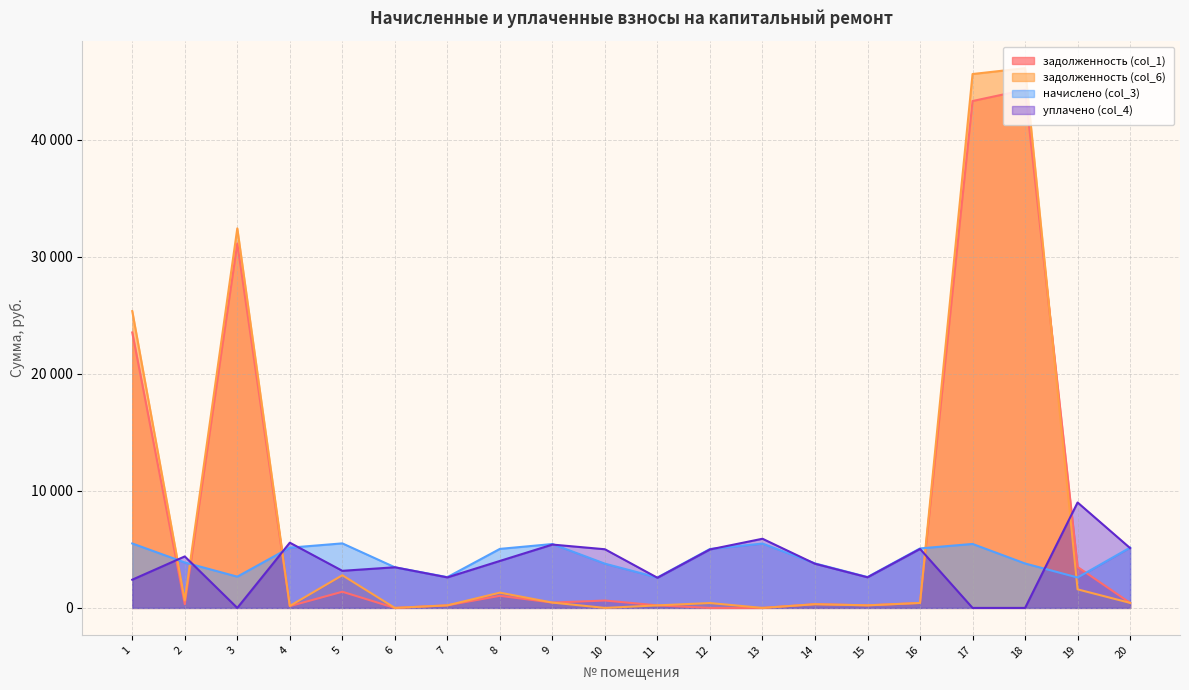

List the series in order of their peak value, lowest first.

начислено (col_3), уплачено (col_4), задолженность (col_1), задолженность (col_6)